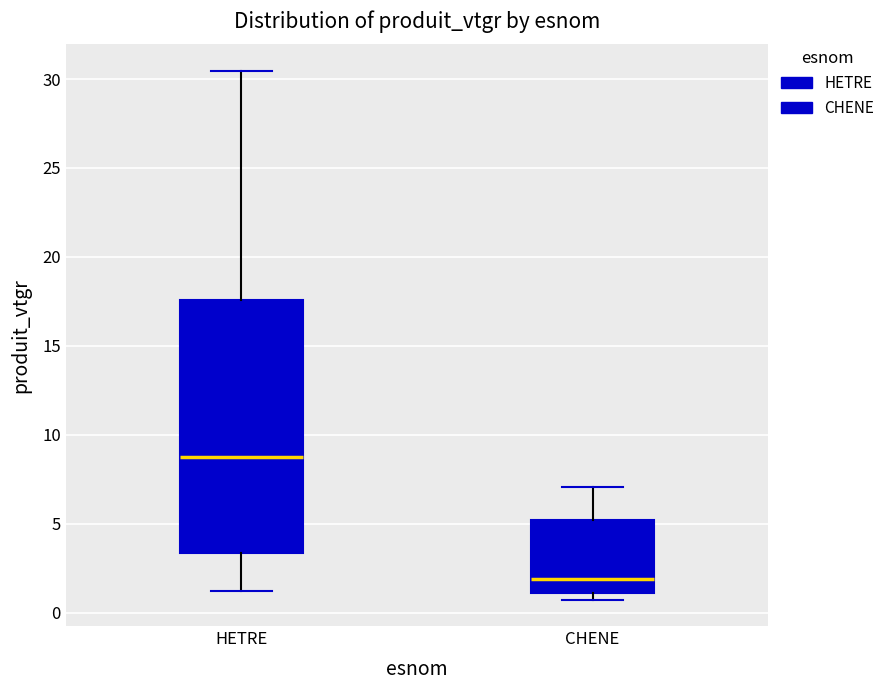

Where is the lower edge of the box for HETRE on the y-axis? The values are not printed on the chart, so give them approximately, as read against the axis.

3.5